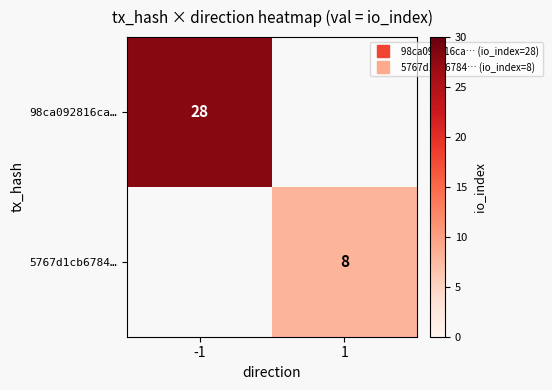

How many values in 5767d1cb6784… are above zero?

1